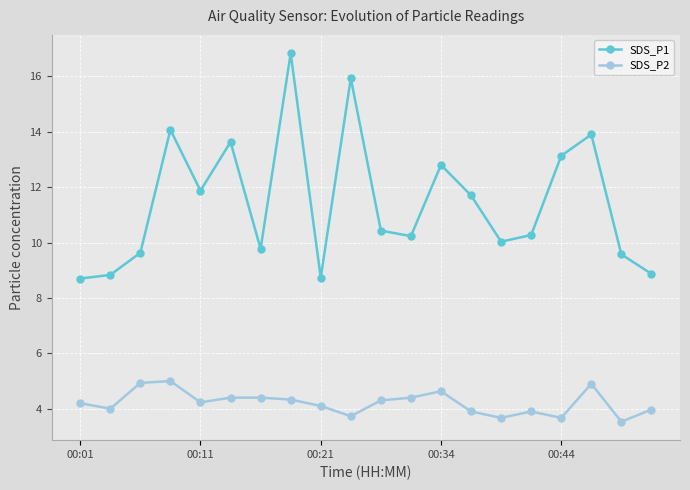

In SDS_P2, how many points are lower than both neighbors (excluding endpoints)?

6